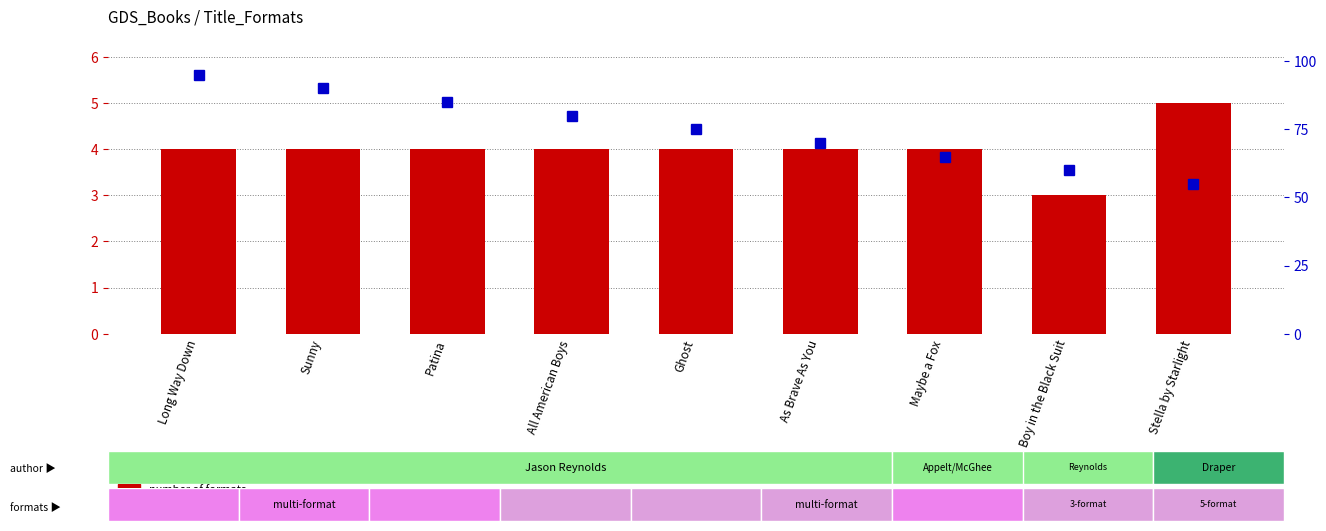

How many groups of bars are there?

9